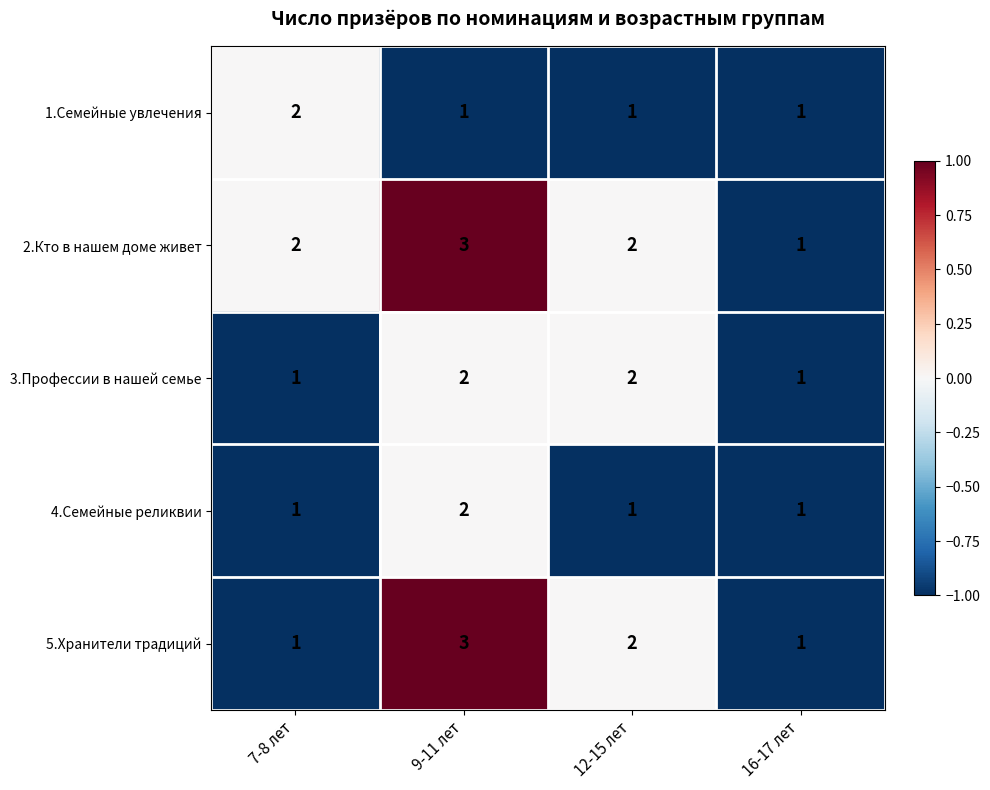

Which series changed the most between 7-8 лет and 9-11 лет?

5.Хранители традиций